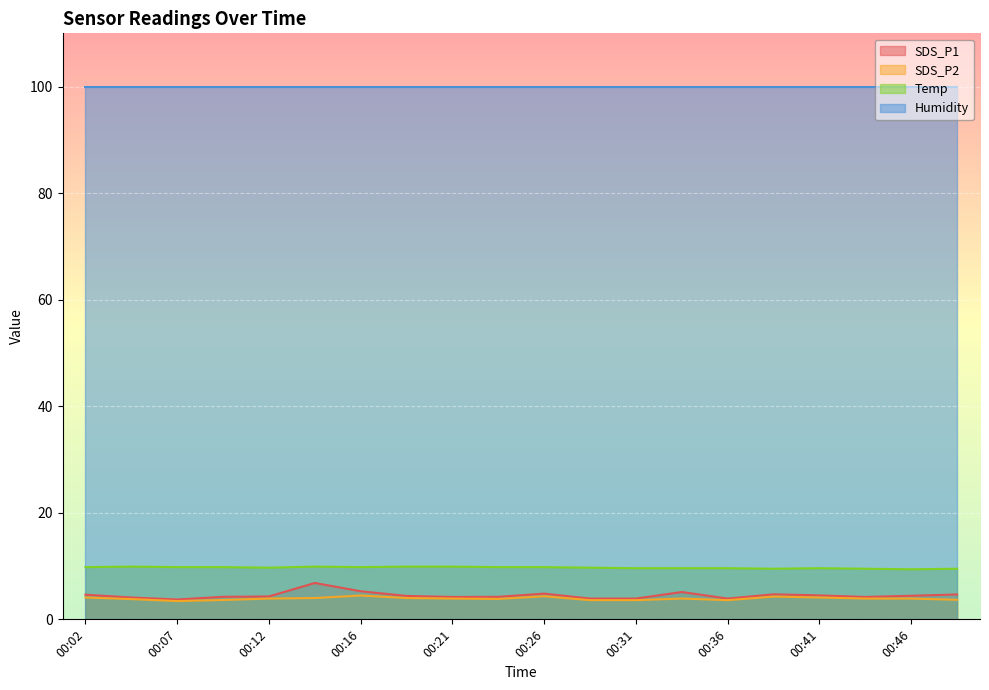

At which category does Temp reach its first local valley?

00:12